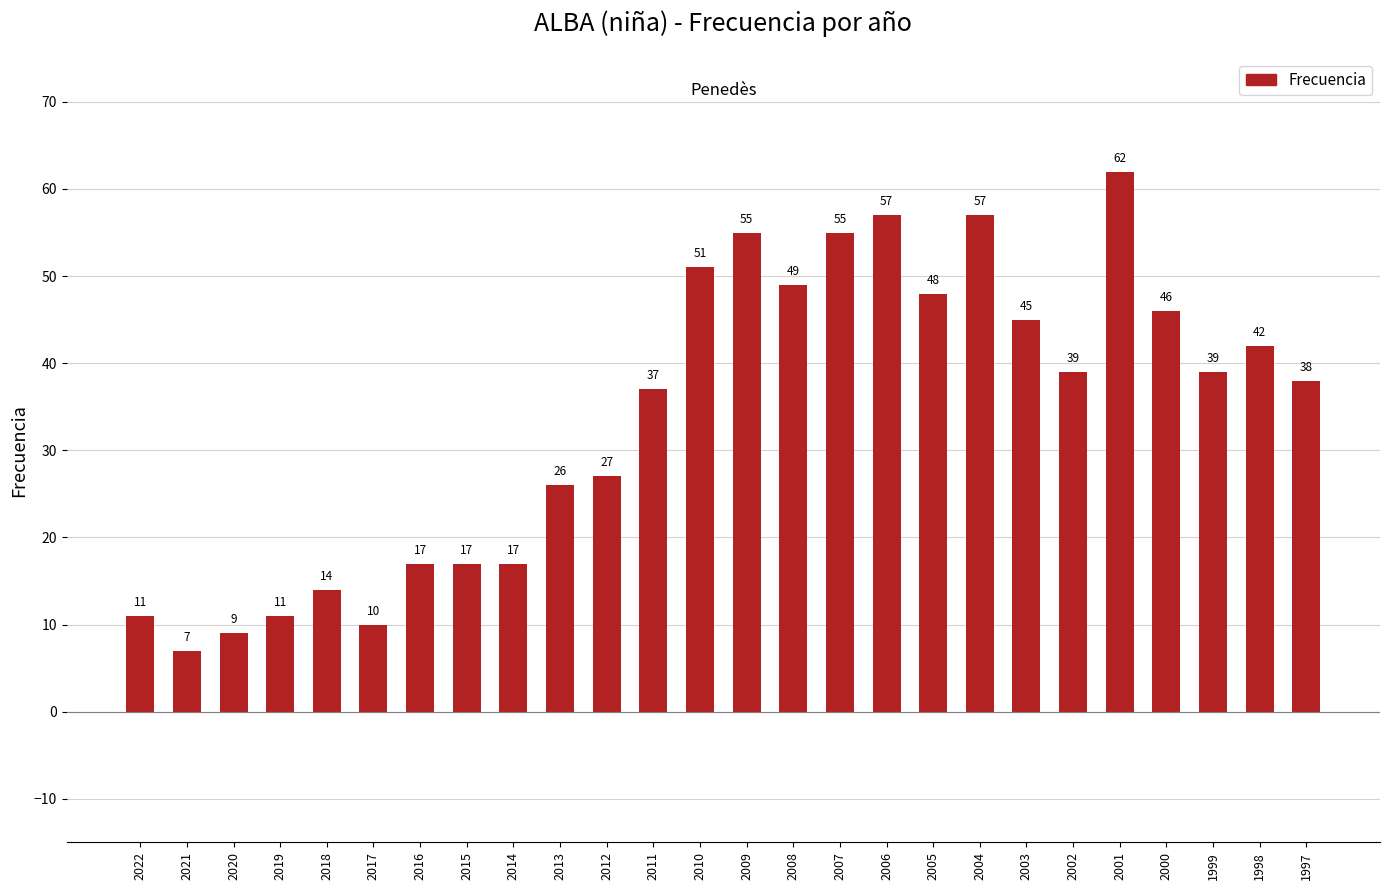

How many categories are shown in the chart?

26